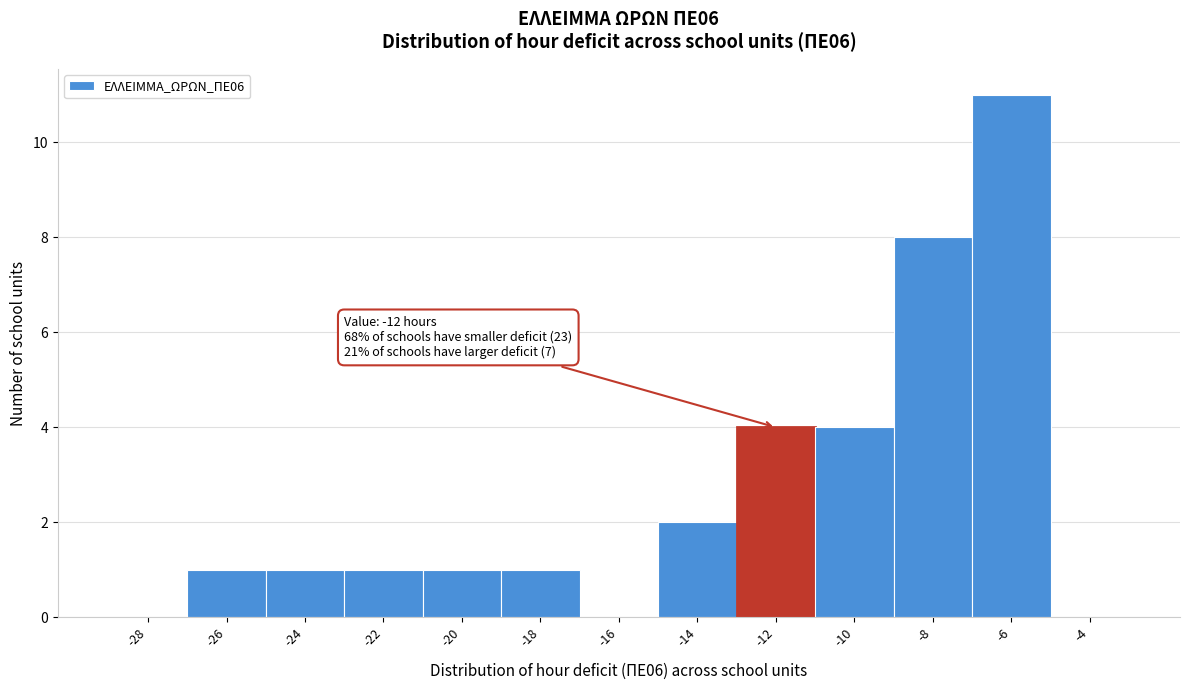

Reading left to right, transcribe all the data shown in this chart.

-28=0	-26=1	-24=1	-22=1	-20=1	-18=1	-16=0	-14=2	-12=4	-10=4	-8=8	-6=11	-4=0